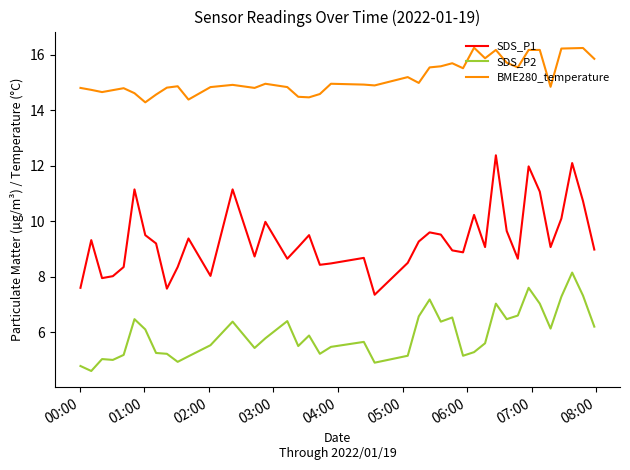

What is the greatest value displayed?

16.3